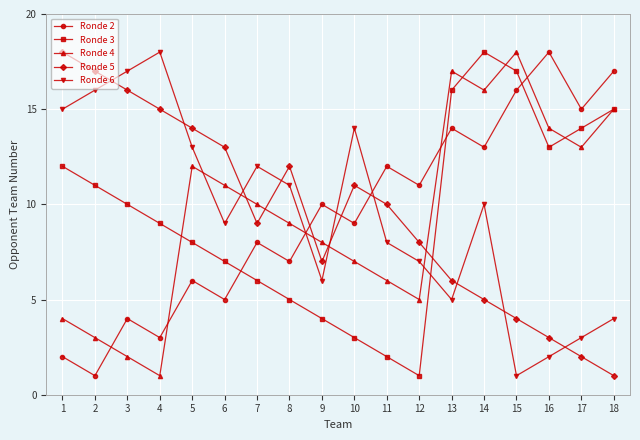

What value does the Ronde 6 series have at 9, to the nearest 10?

10